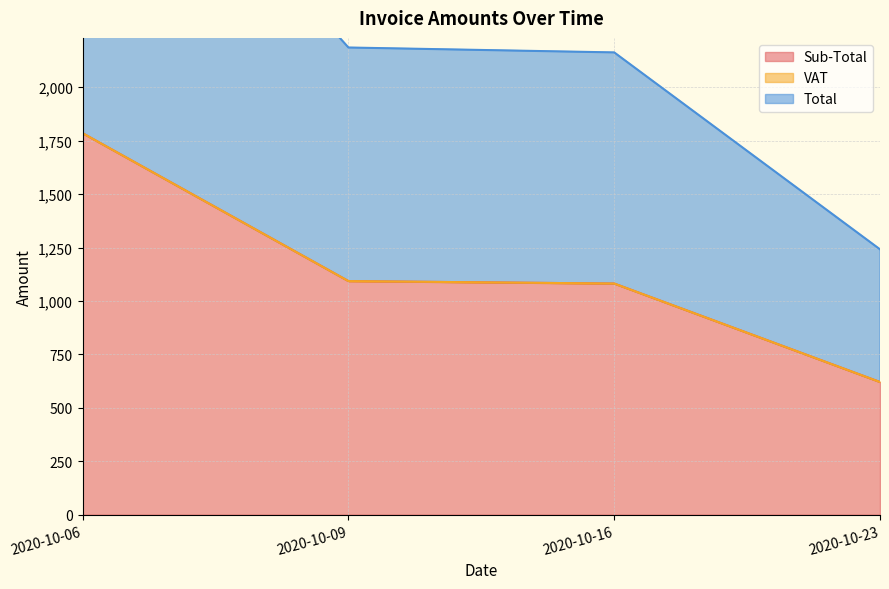

Is it true that Total equals 417.5 at 2020-10-16?

False